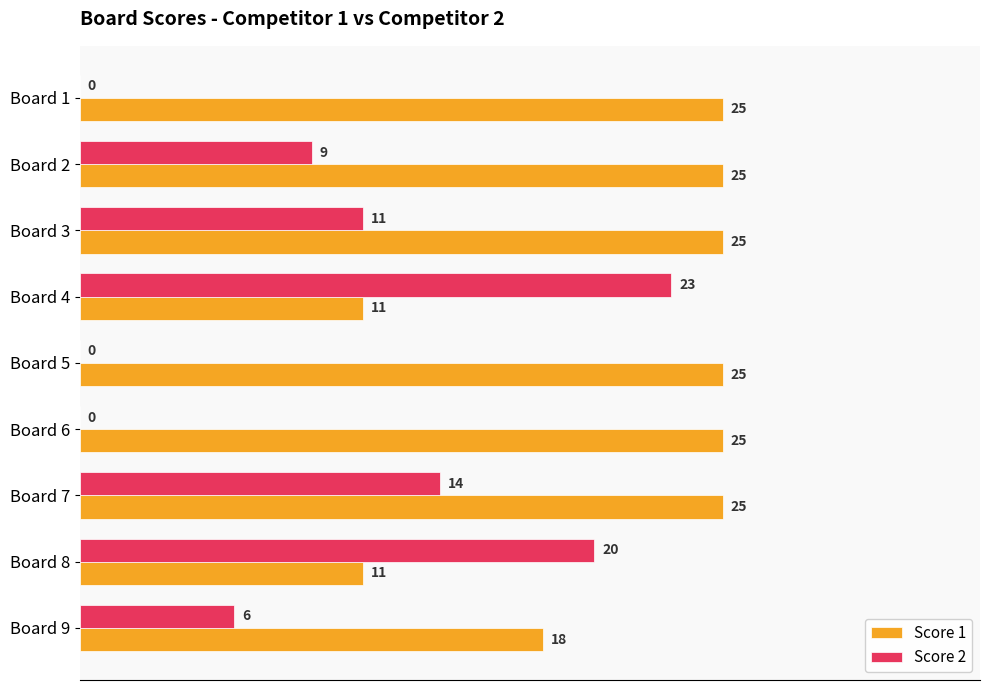

Which series changed the most between Board 6 and Board 8?

Score 2